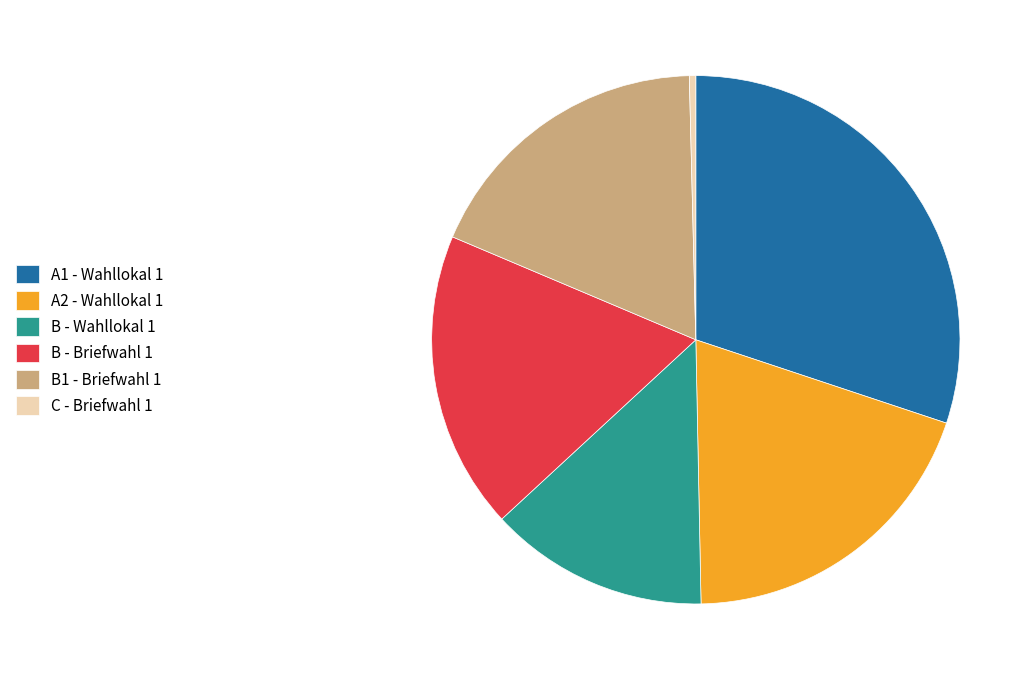

Is there any slice that represents more than half of the pie?

No